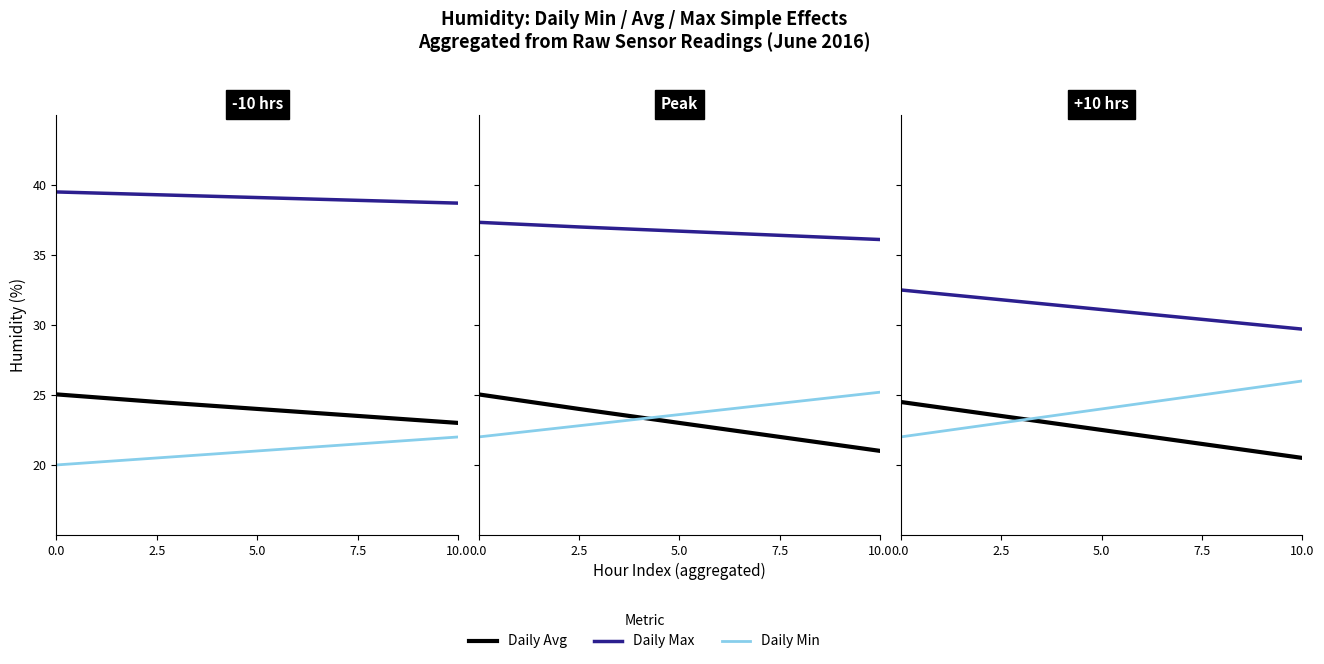

Which series changed the most between 0.0 and 7.5?

Daily Avg